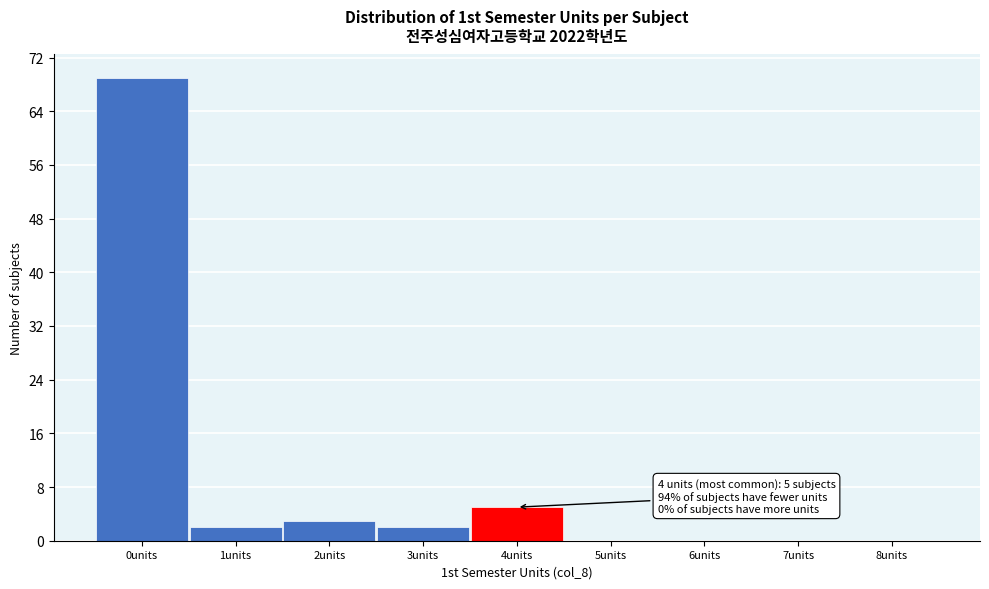

Which range on the x-axis has the tallest bar?

-0.5 to 0.5